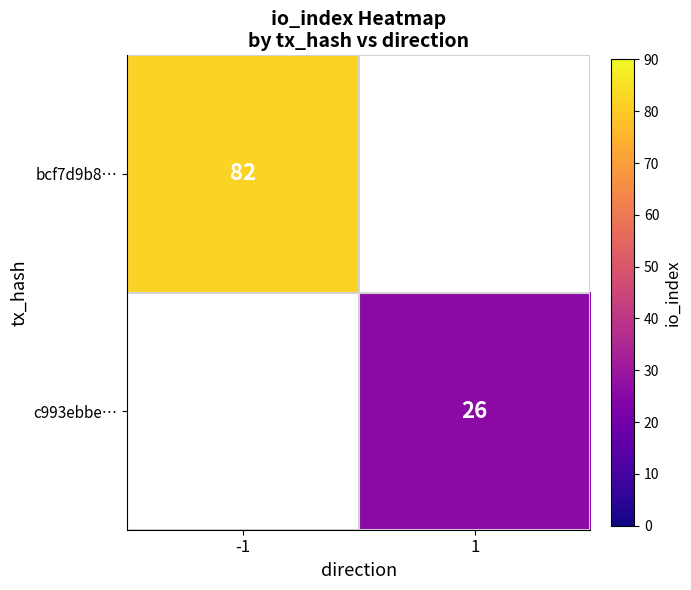

The c993ebbe… series shows 26 at 1. True or false?

True